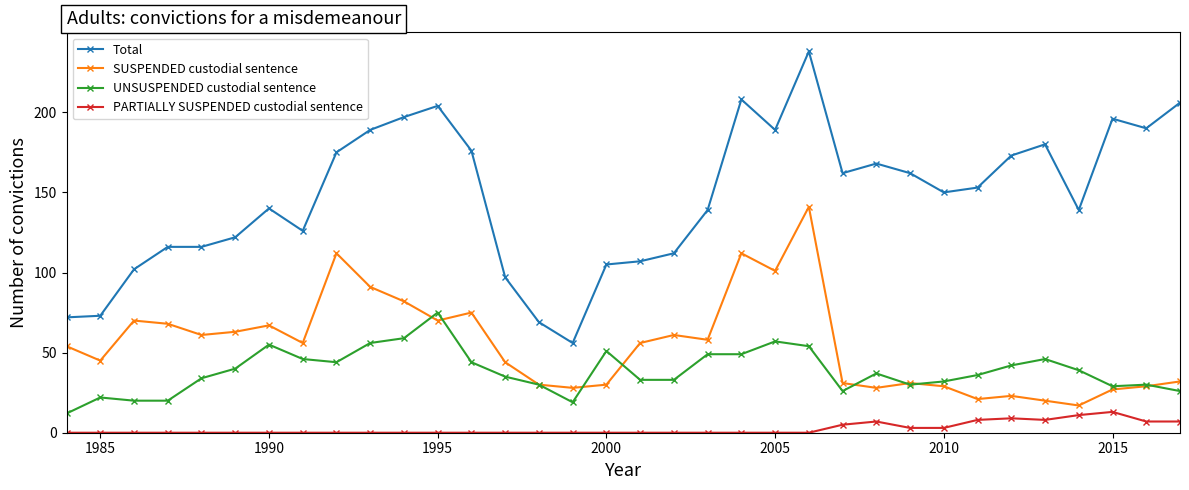

What is the average value of the UNSUSPENDED custodial sentence series?

39